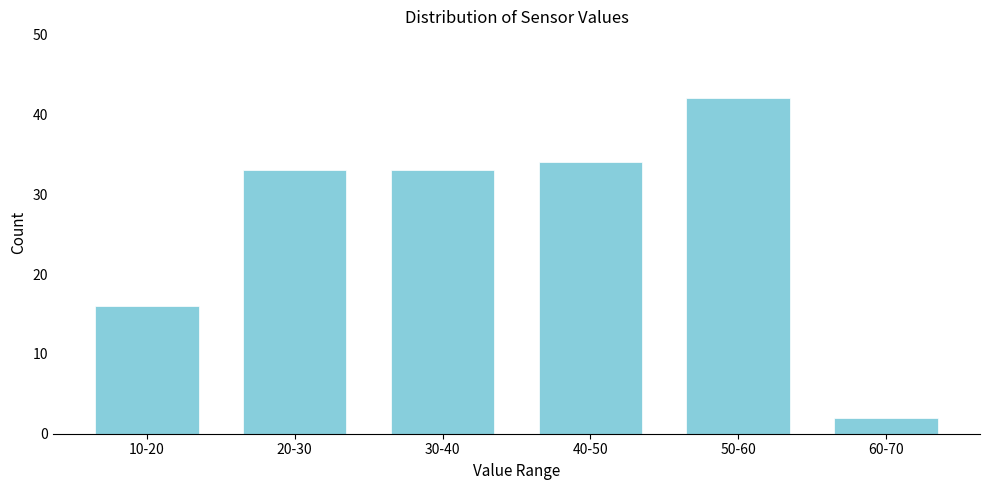

Reading left to right, list all the values displayed in this chart.

16	33	33	34	42	2